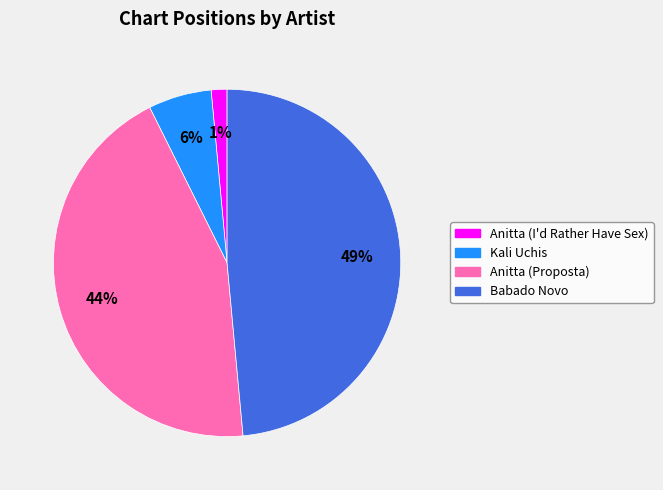

Which category has the biggest portion of the pie?

Babado Novo